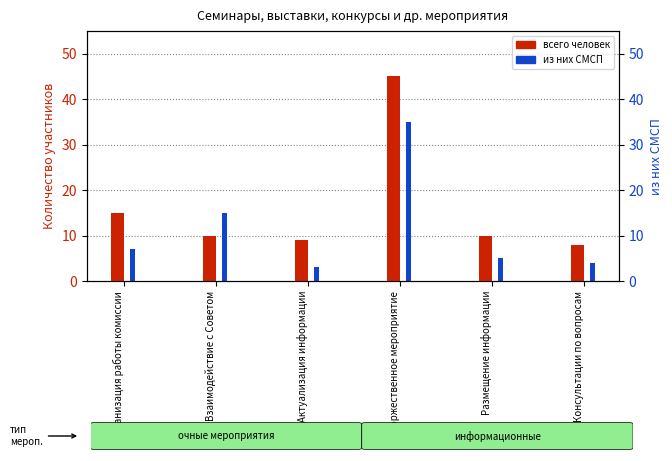

Which series has the largest range (max minus min)?

всего человек